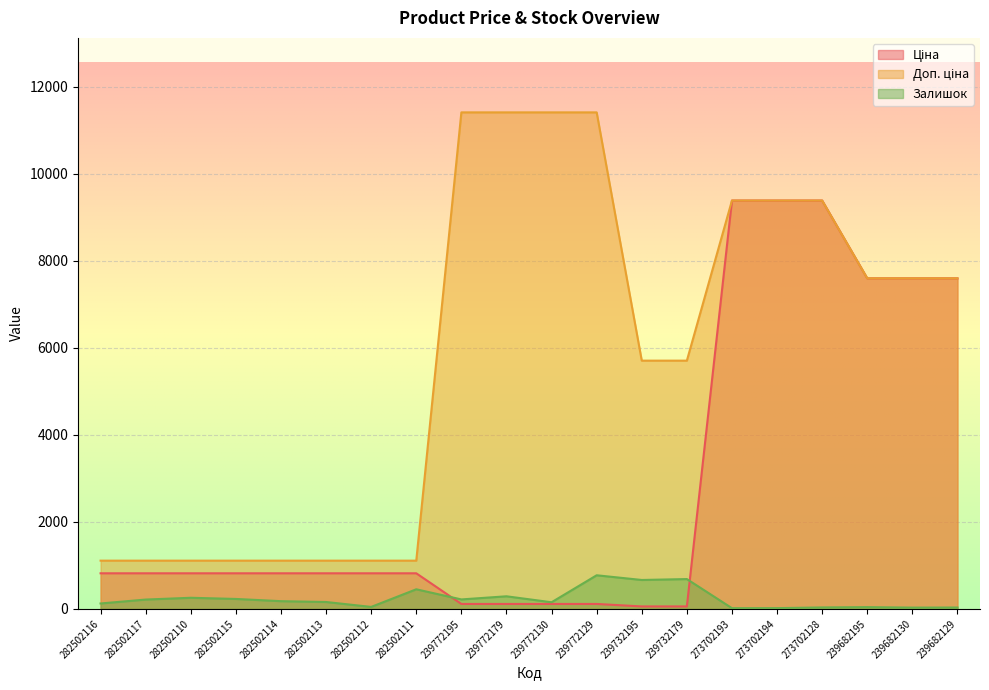

What is the average value of the Залишок series?

230.8